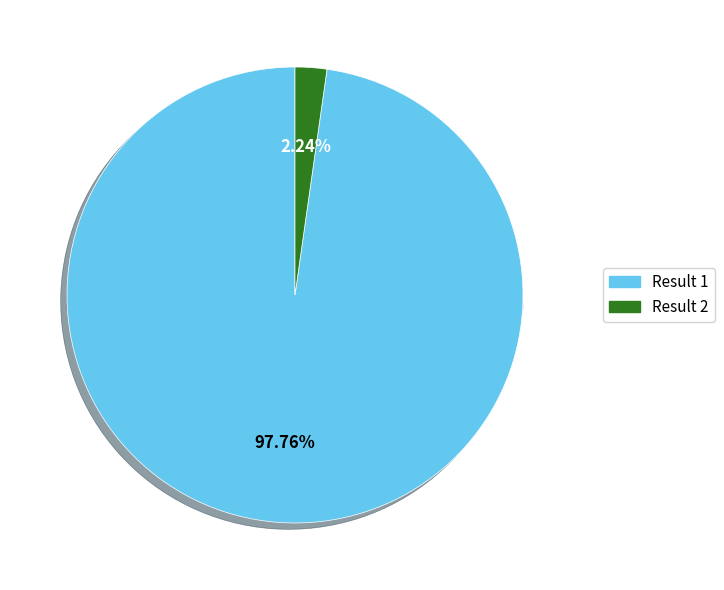

Which slice is the smallest?

Result 2